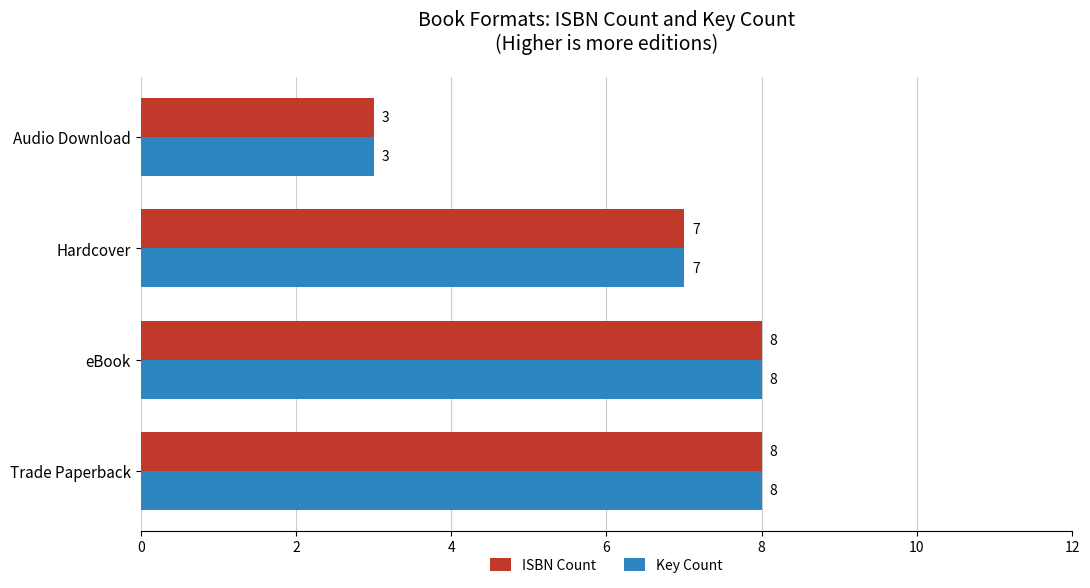

What is the total value across all series at Audio Download?

6